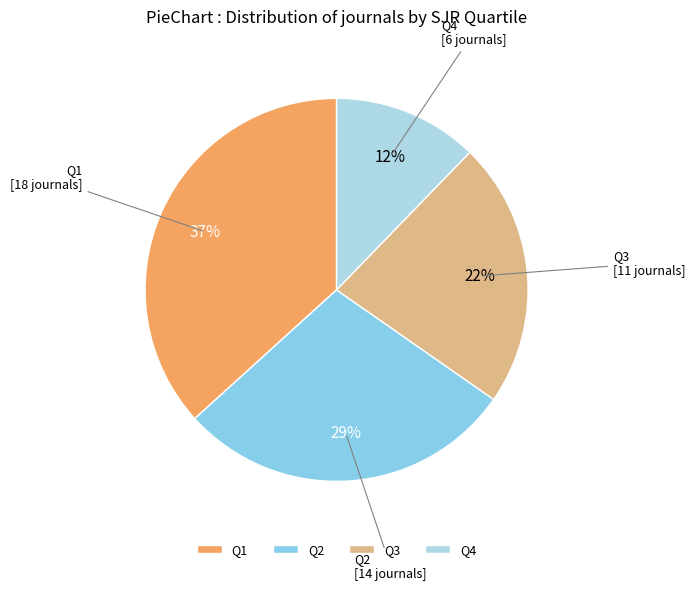

What is the smallest slice in the pie chart?

Q4